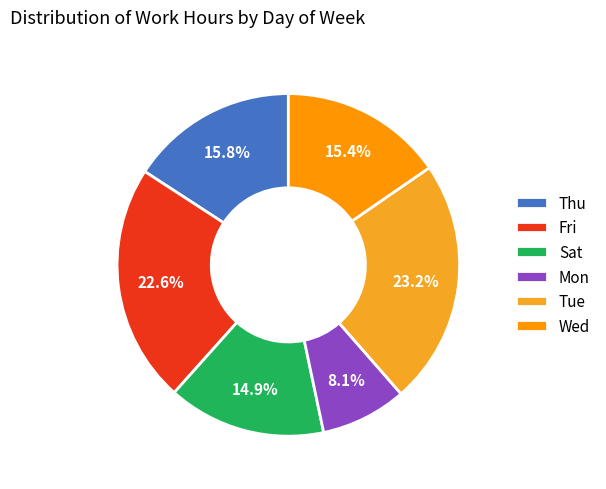

To the nearest percent, what portion does Tue represent?

23%